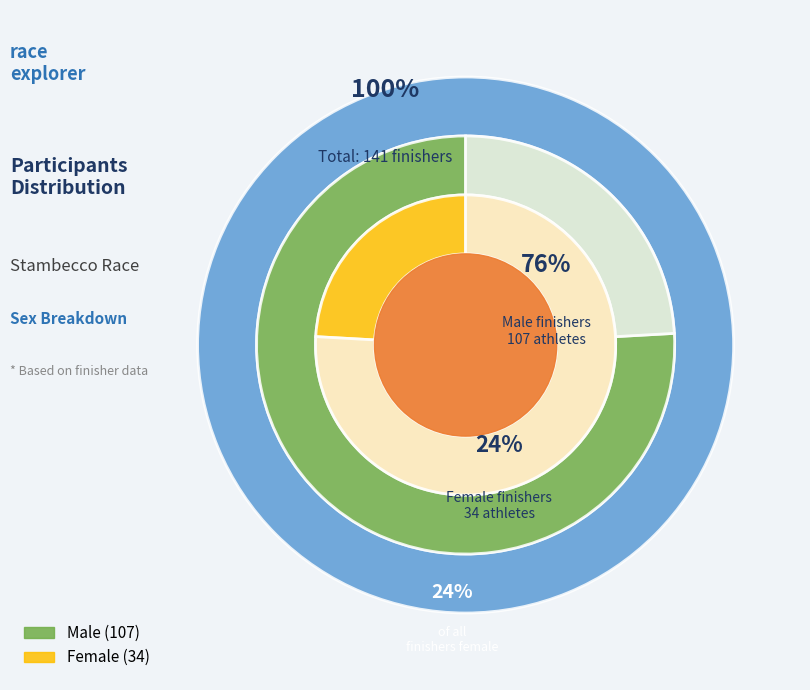

Rank the categories by value from highest to lowest.

M, F